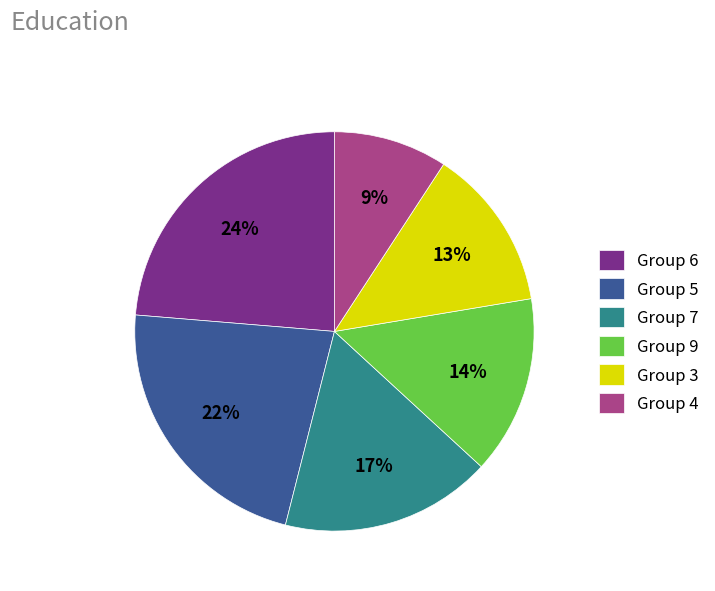

Approximately how many times larger is the value at Group 7 compared to Group 5?

0.8